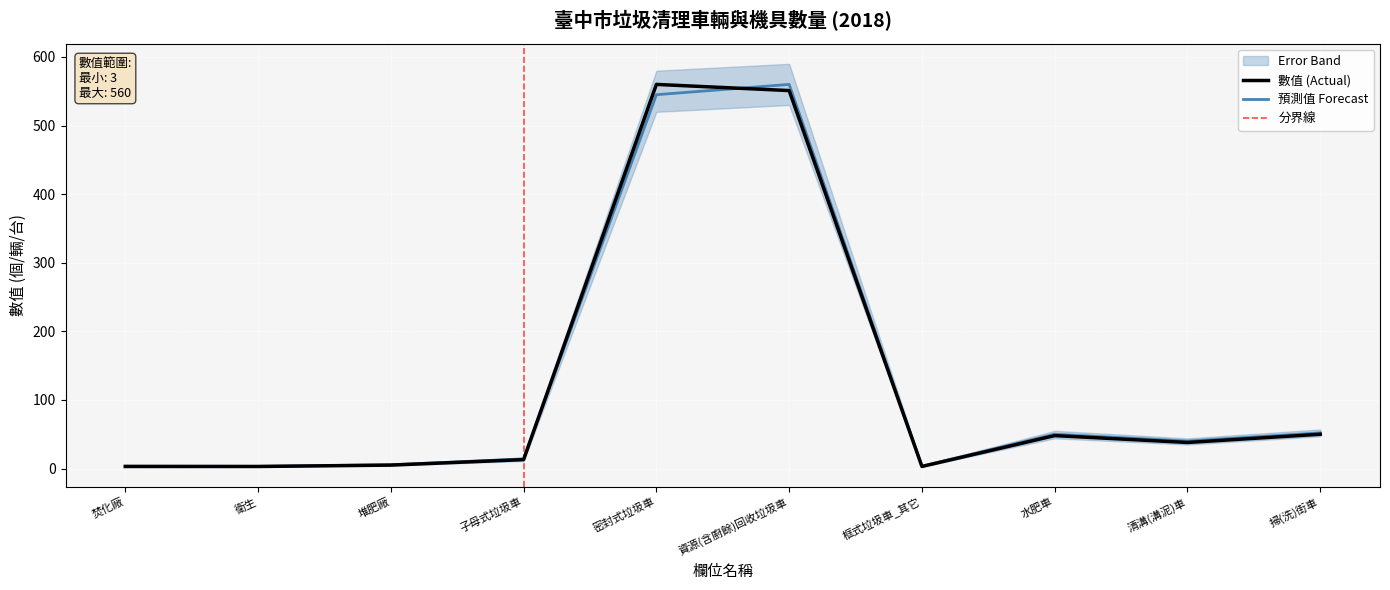

At how many categories does at least one series exceed 465?

2